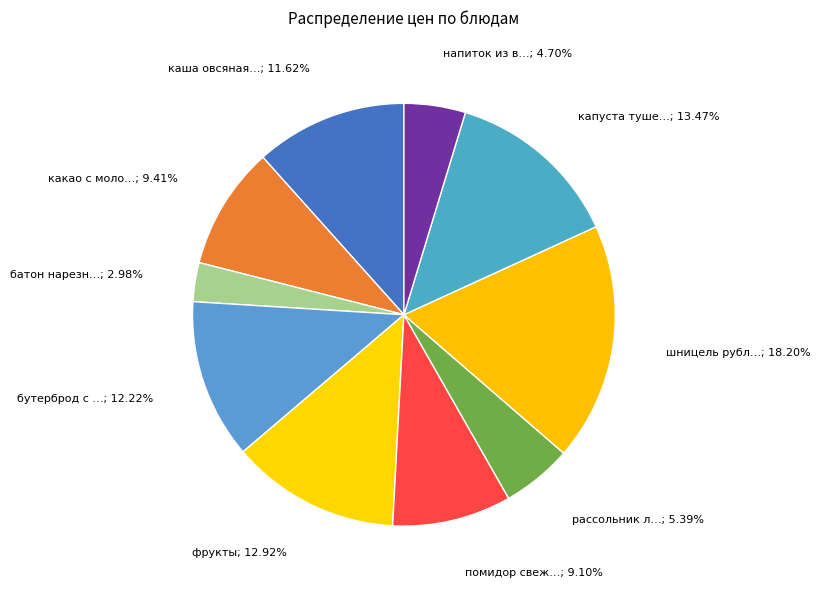

Does any single category account for the majority?

No